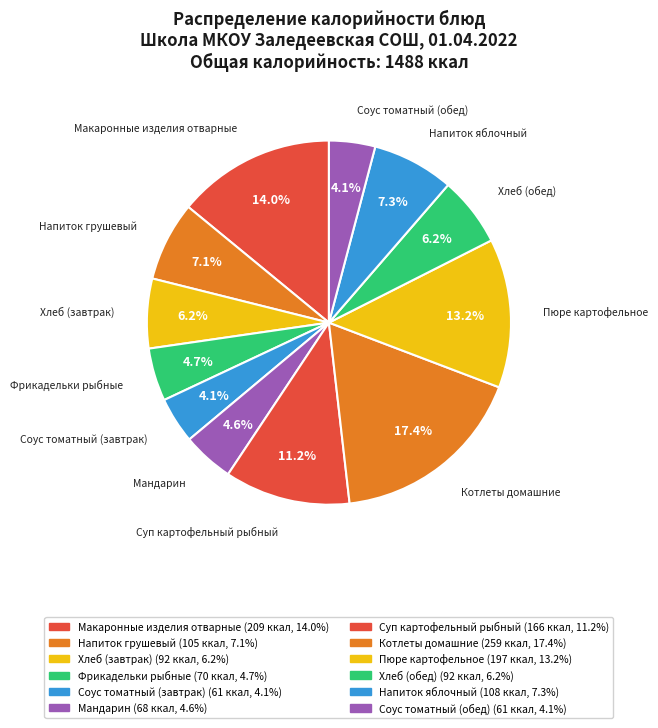

True or false: Хлеб (завтрак) accounts for 6% of the total.

True